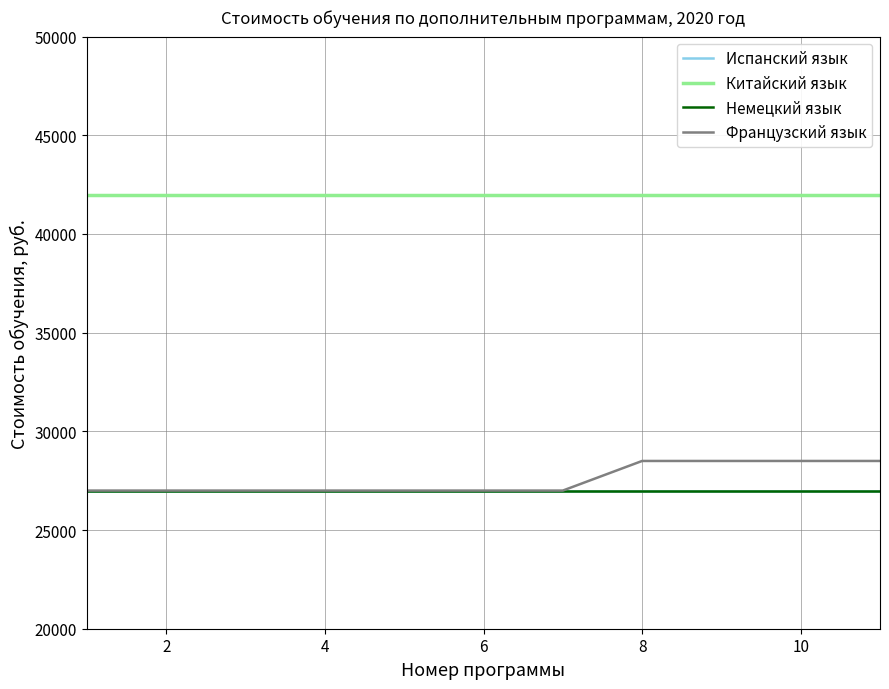

Which series has the largest range (max minus min)?

Французский язык